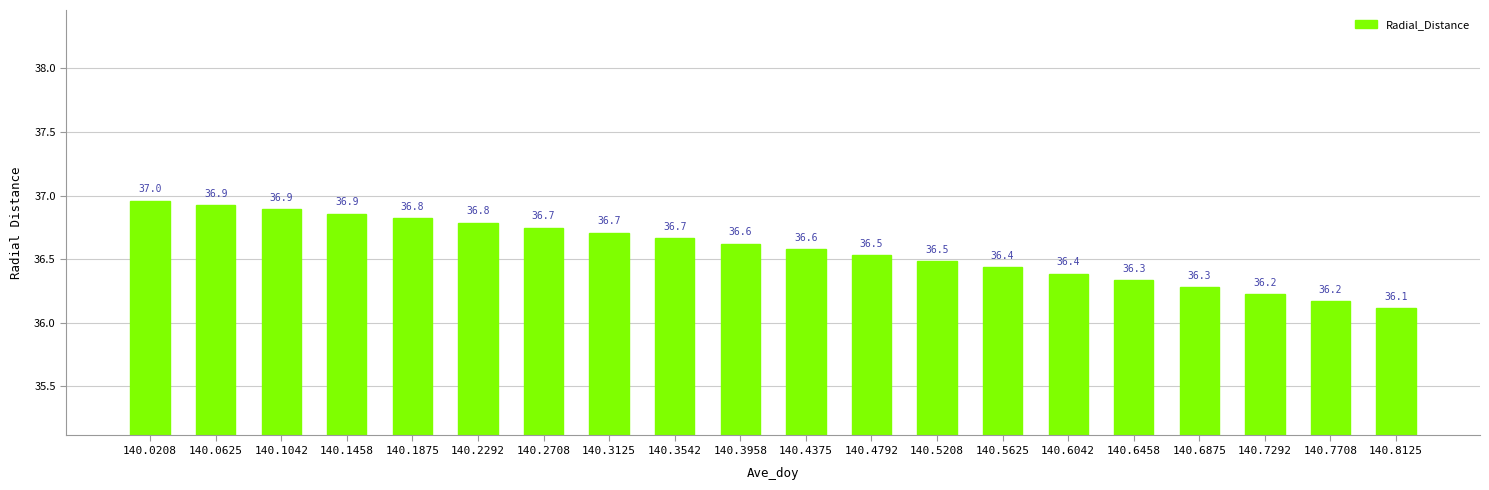

What is the value of the 11th bar from the left?

36.6